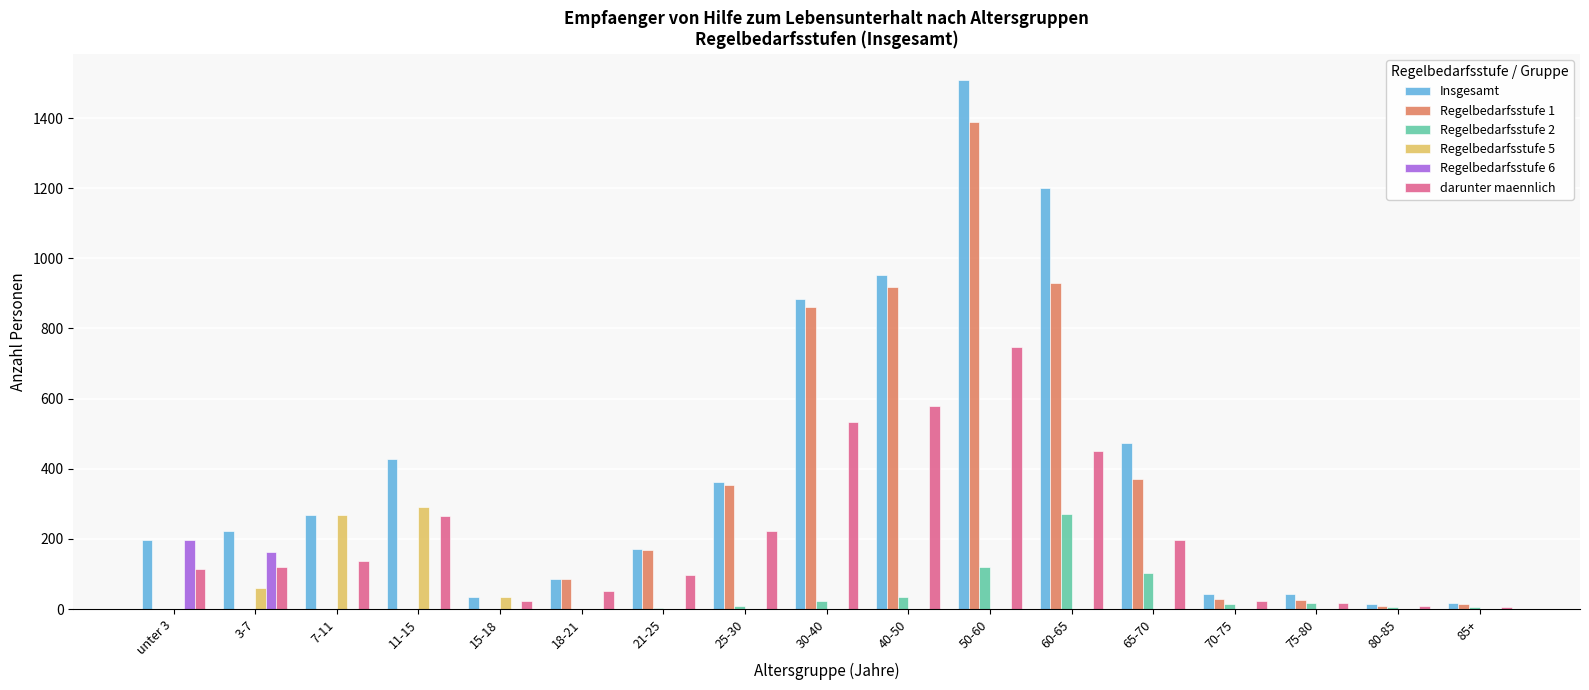

Which series has the largest total across all categories?

Insgesamt